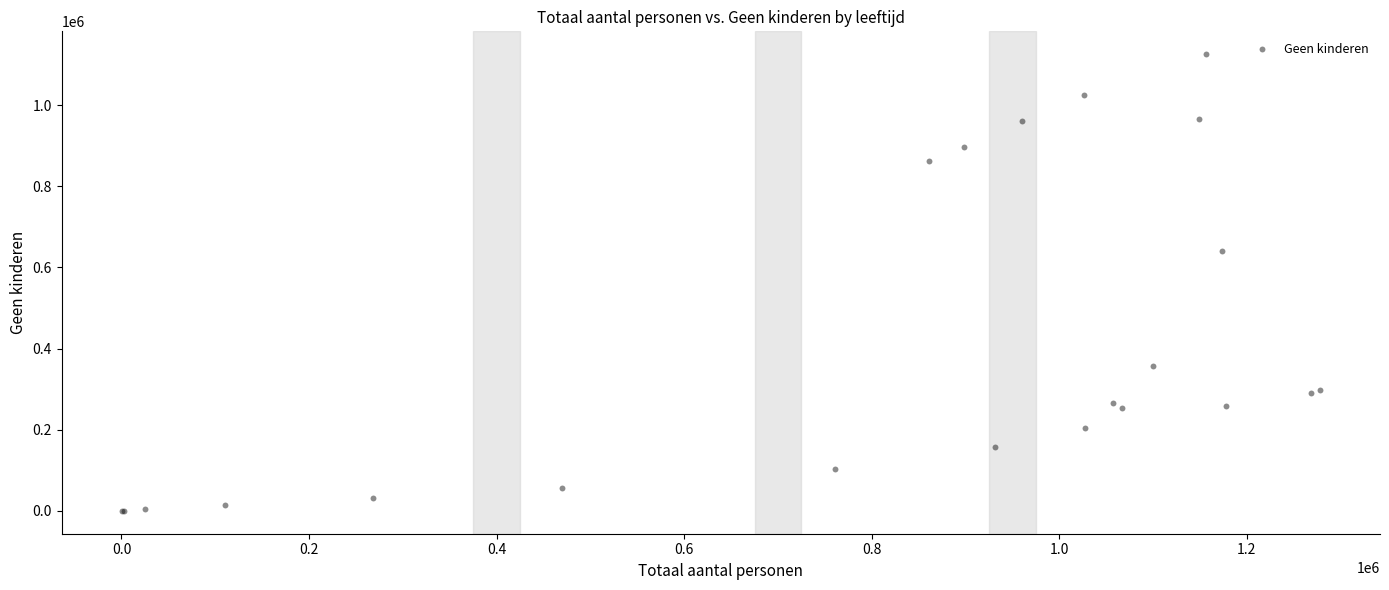

What Y value in the scatter plot is closest to 562942?

641678